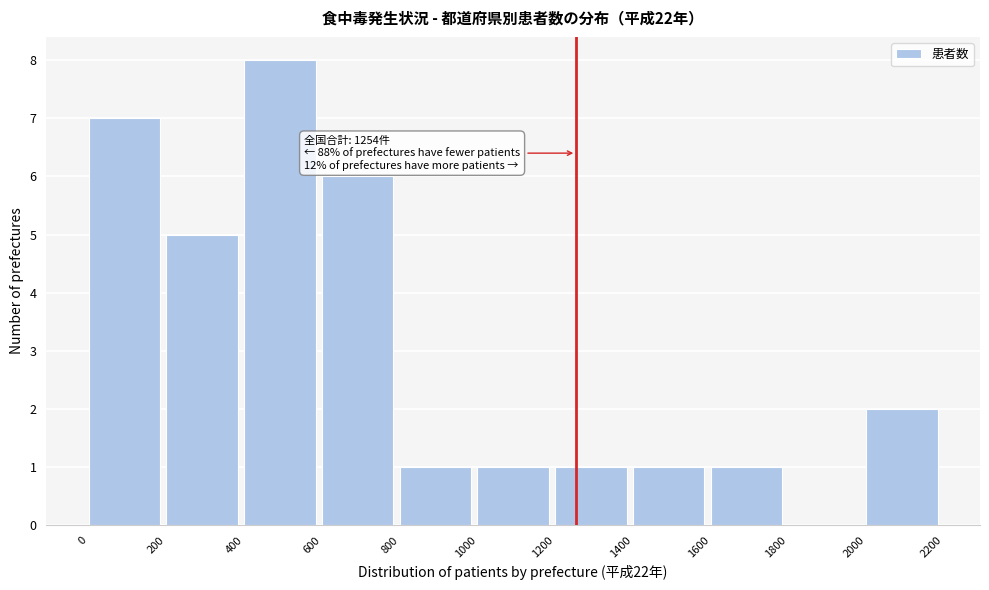

Which range on the x-axis has the tallest bar?

400 to 600